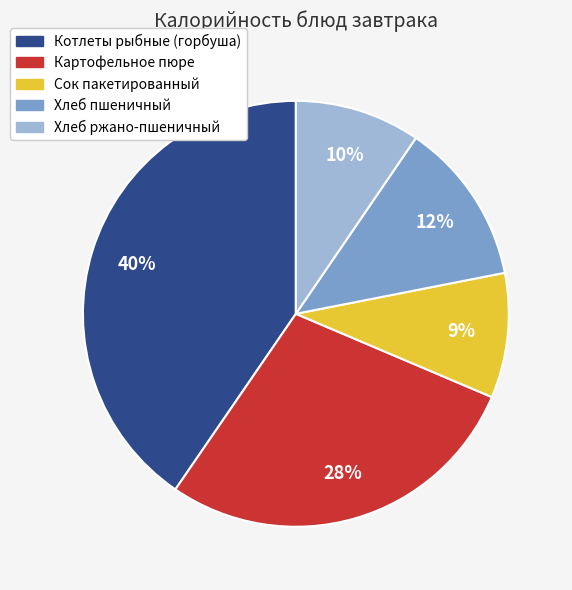

Is there a majority slice in this chart?

No